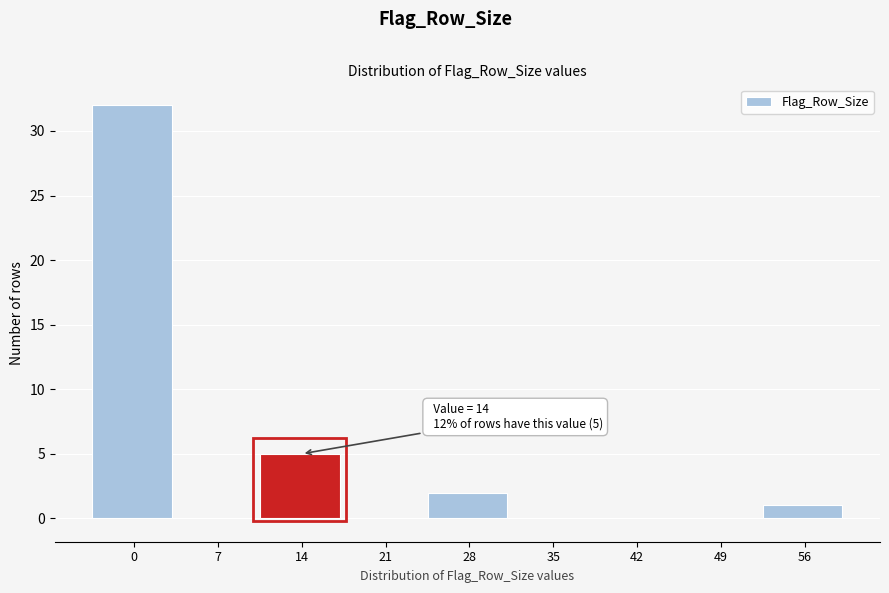

Reading right to left, what are all the values shown in this chart?

56=1	49=0	42=0	35=0	28=2	21=0	14=5	7=0	0=32